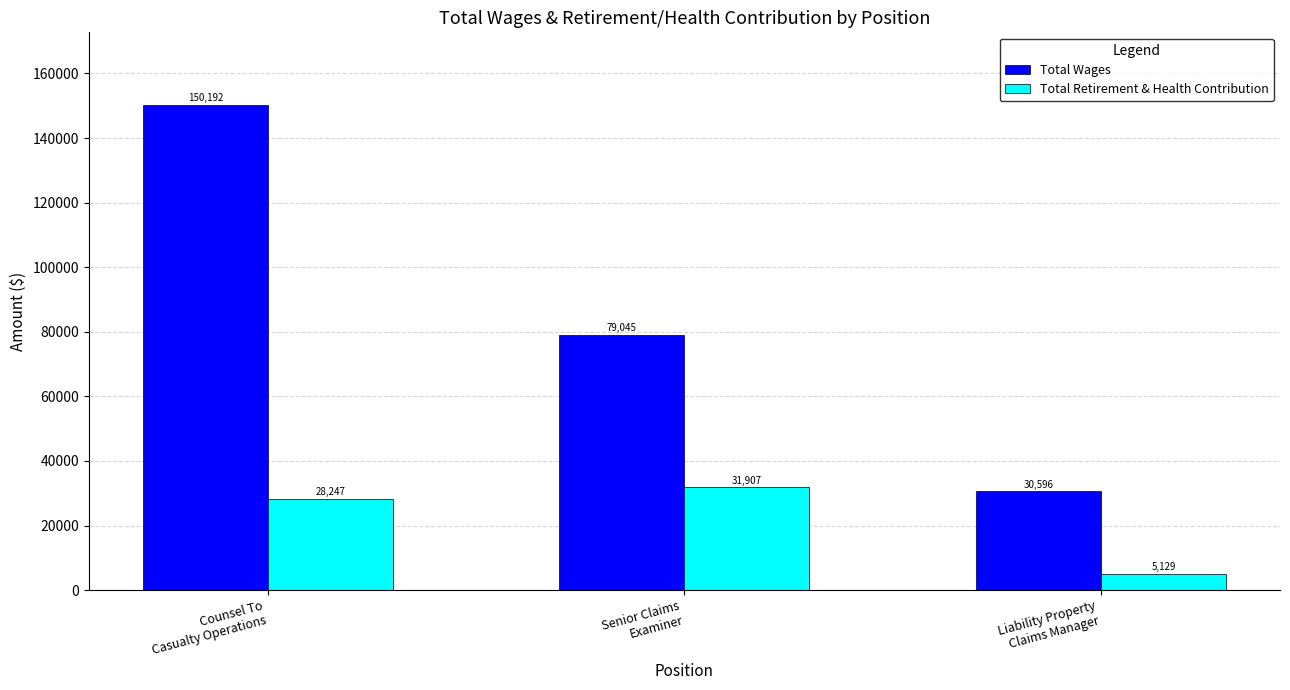

True or false: Total Wages has a value of 12138 at Liability Property
Claims Manager.

False